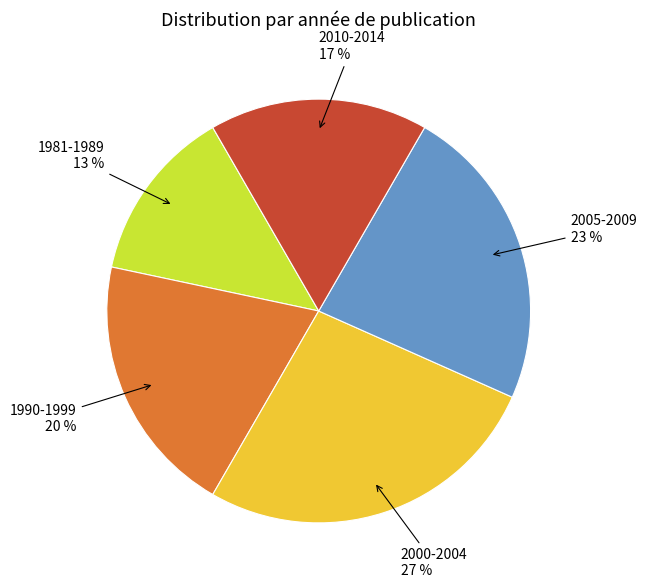

To the nearest percent, what is the average slice percentage?

20%